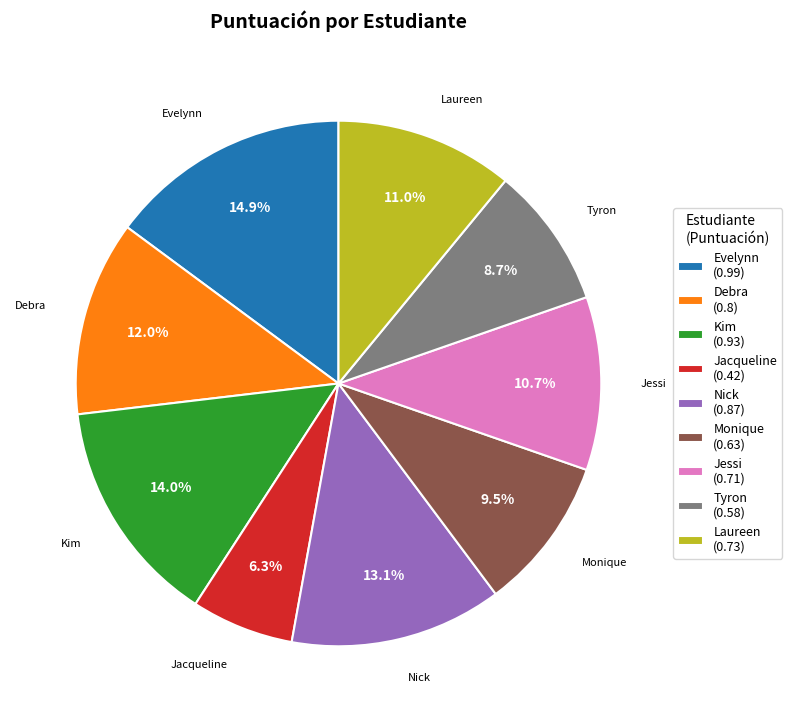

How much of the chart is everything except Debra?

88.0%